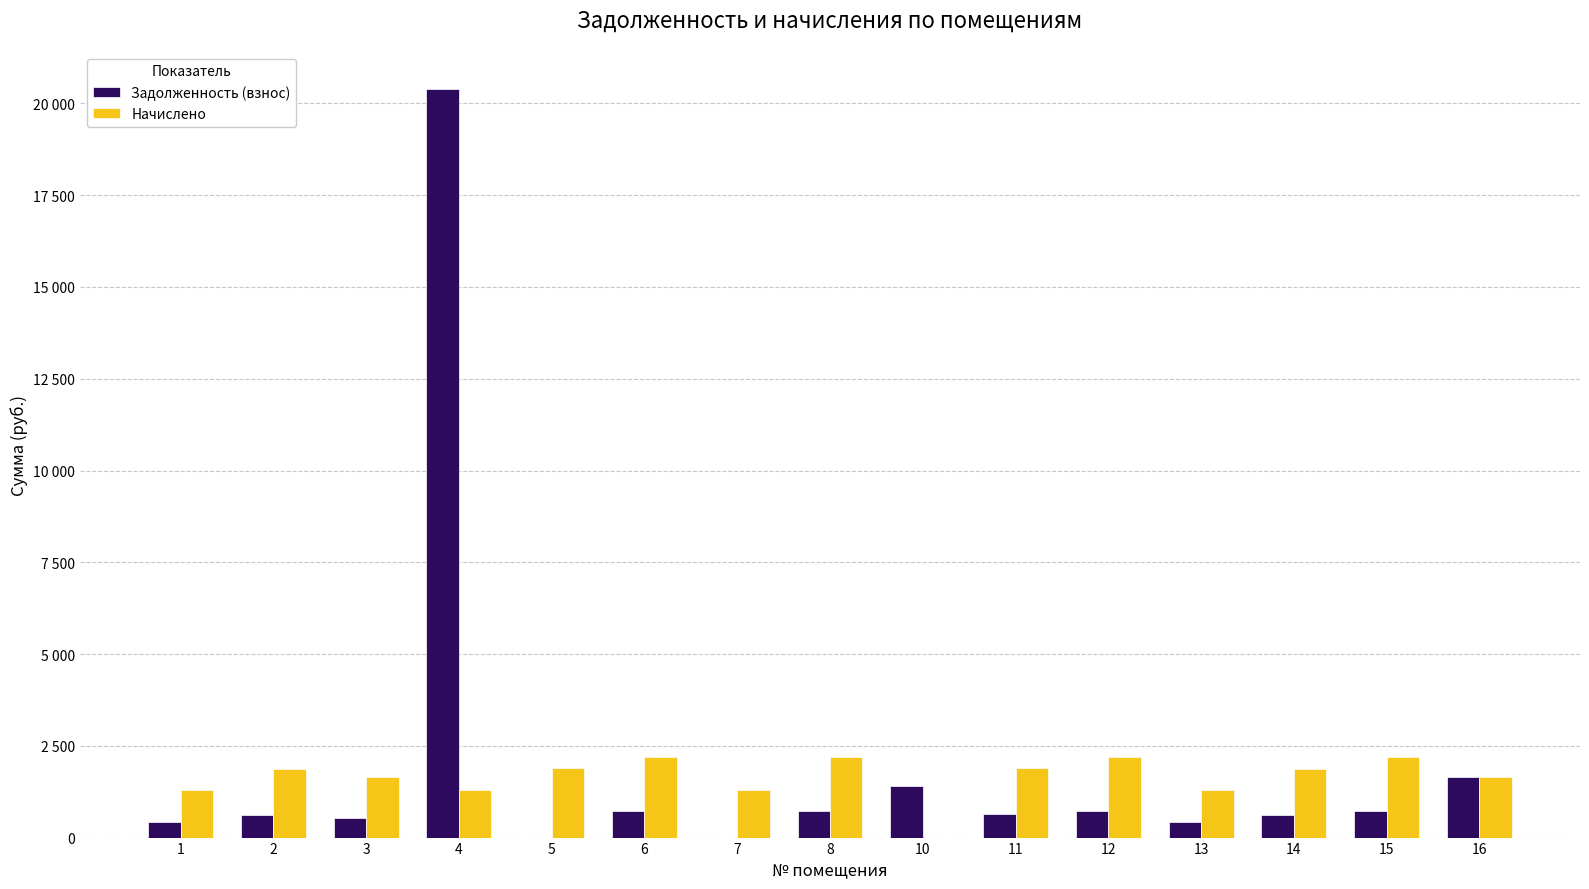

Where does the Начислено series first go above 1861?

2